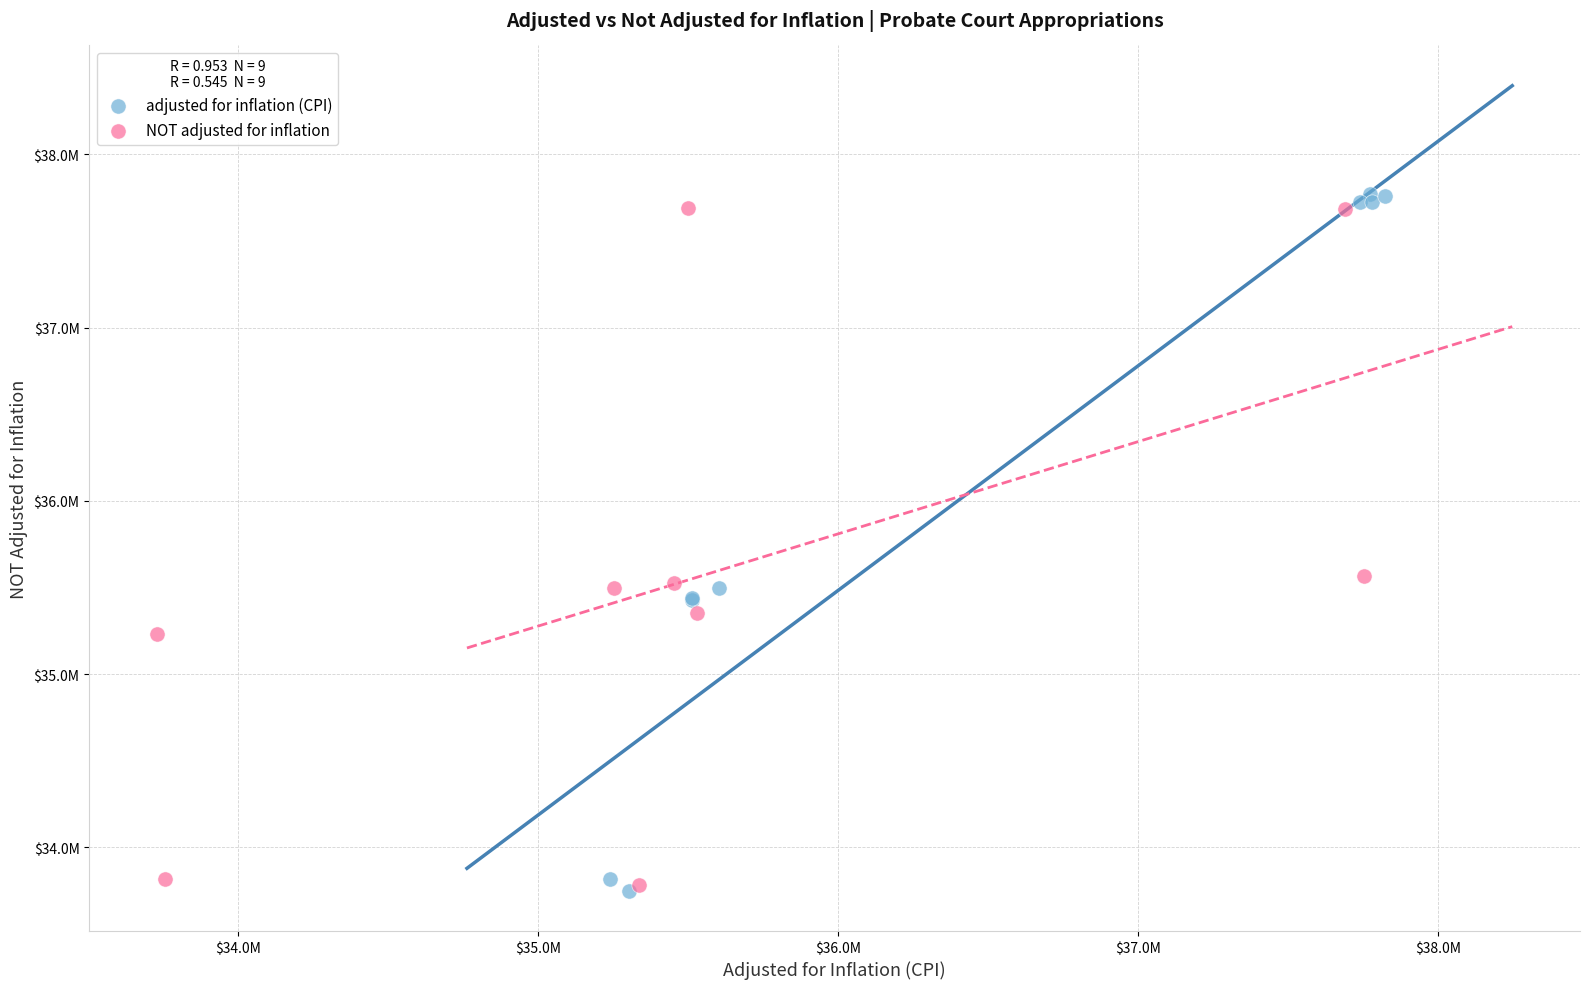

What are all the series names shown in the legend?

adjusted for inflation (CPI), NOT adjusted for inflation